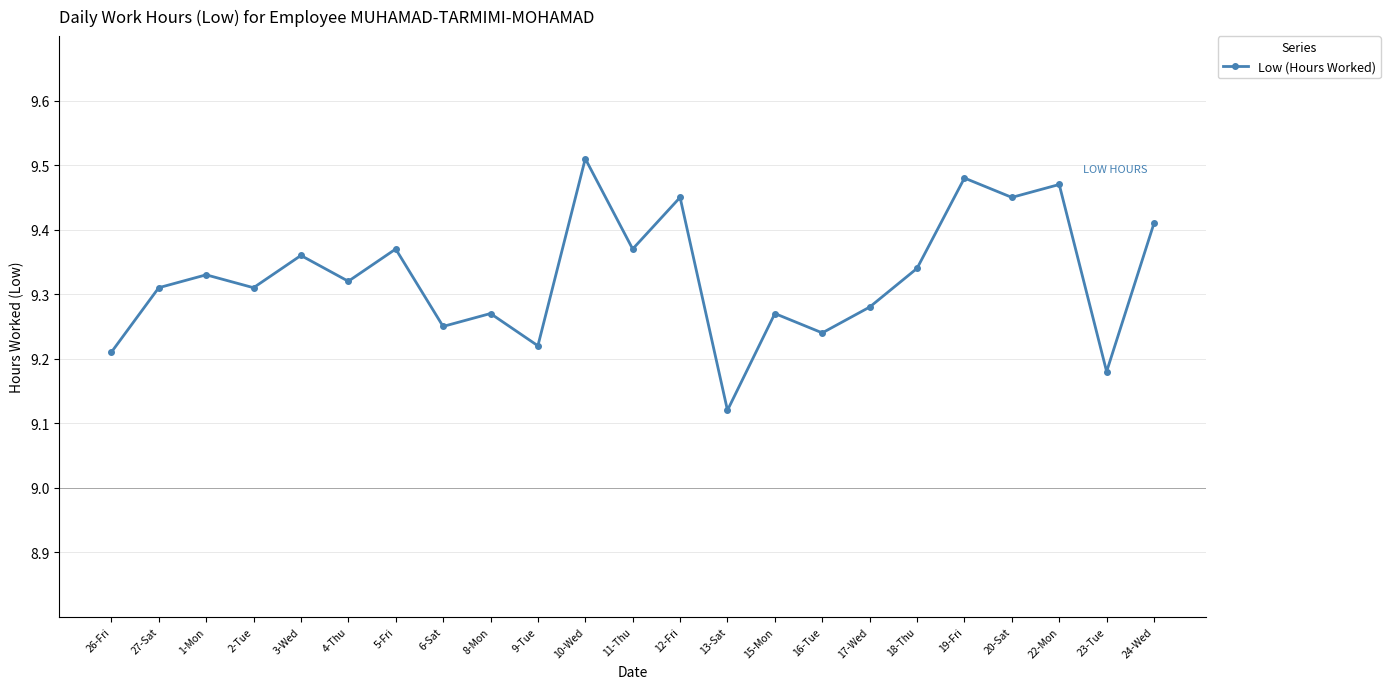

Does the chart display data point markers on the line(s)?

Yes